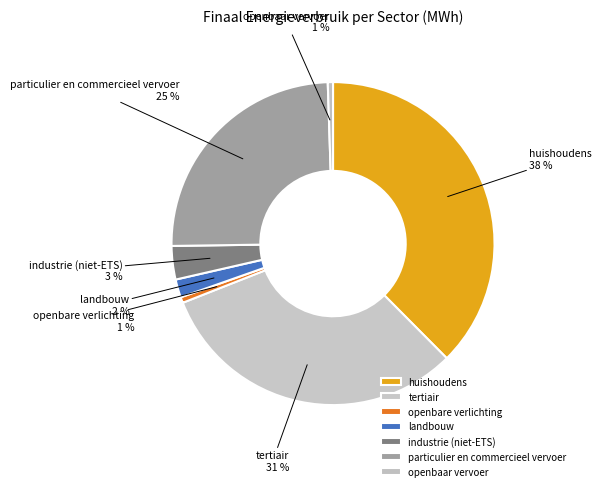

True or false: tertiair accounts for 31% of the total.

True